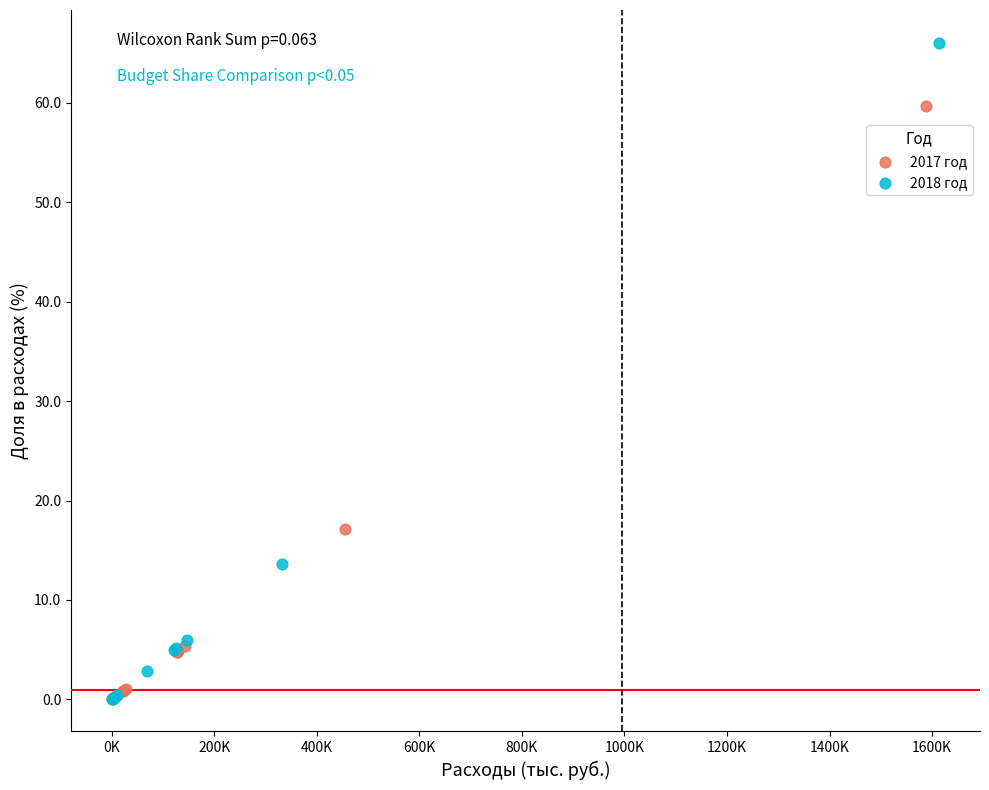

Which series contains the highest Y value?

2018 год